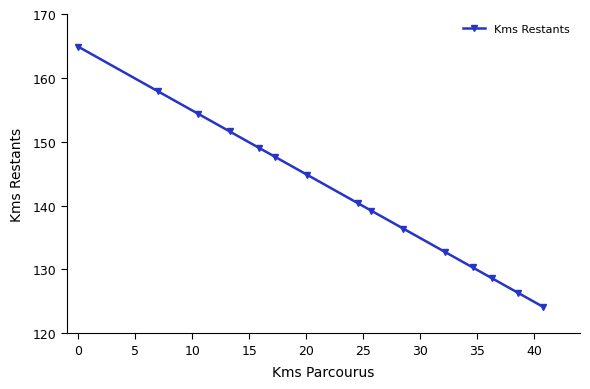

How many distinct data groups are displayed?

1